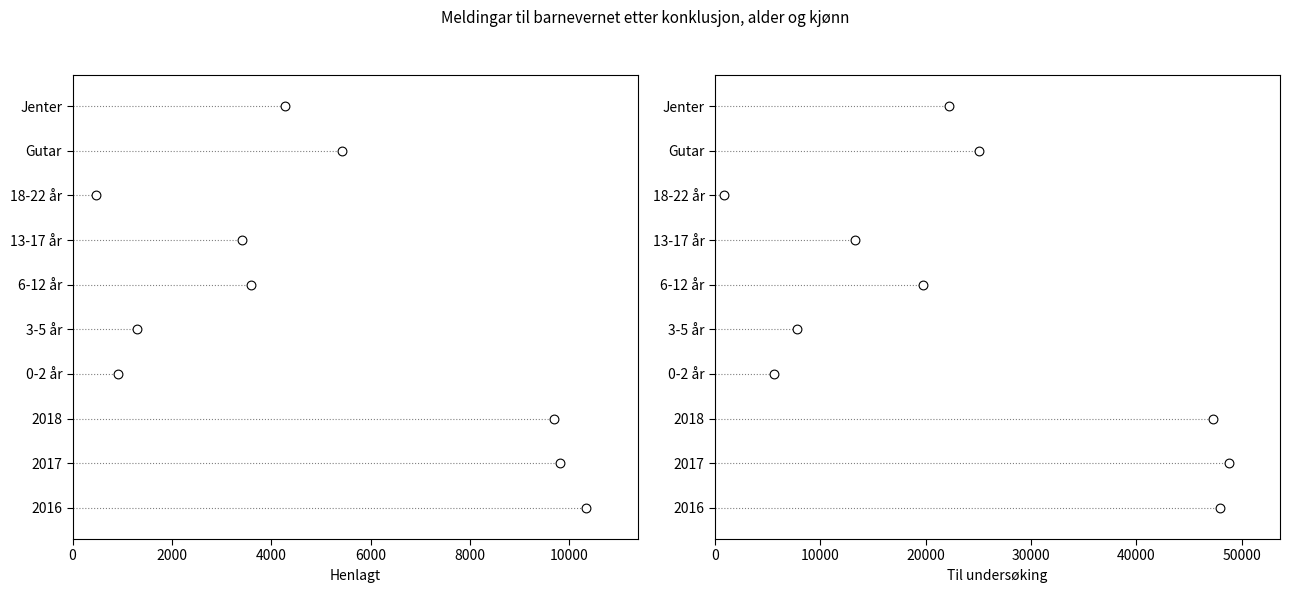

Which series reaches the maximum Y coordinate?

Henlagt